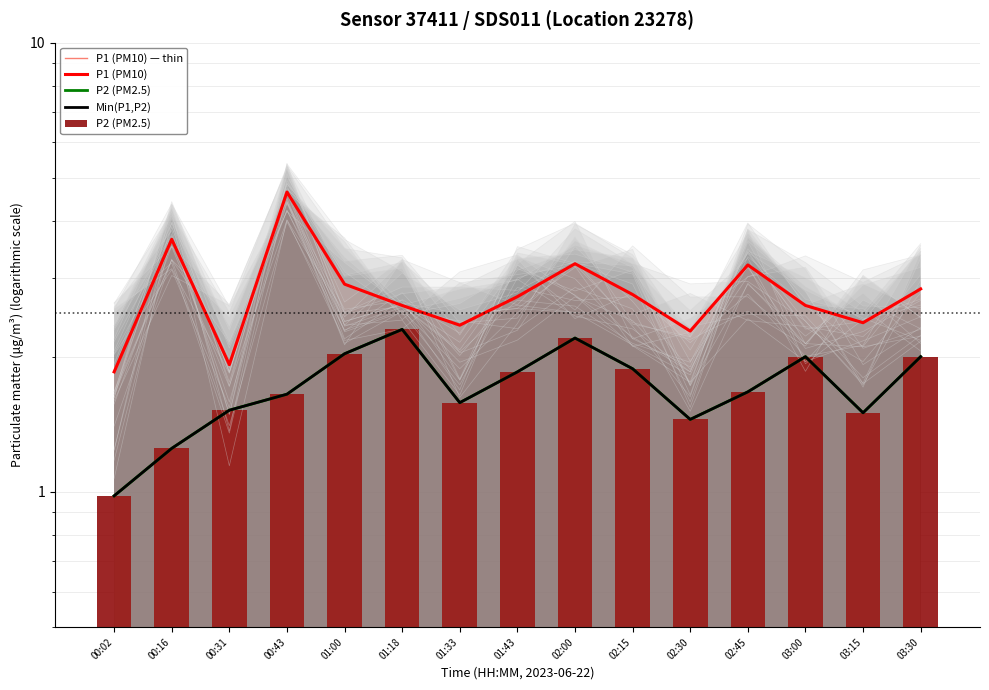

What is the difference between the maximum and minimum values in the P1 (PM10) series?

2.8